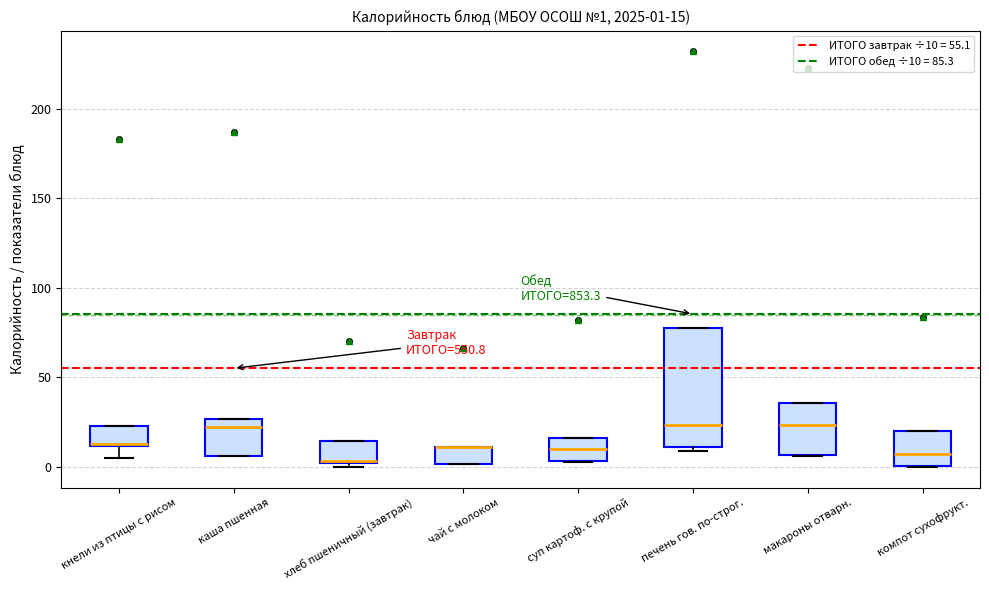

Which box is the tallest, from its lower edge to its upper edge?

печень гов. по-строг.